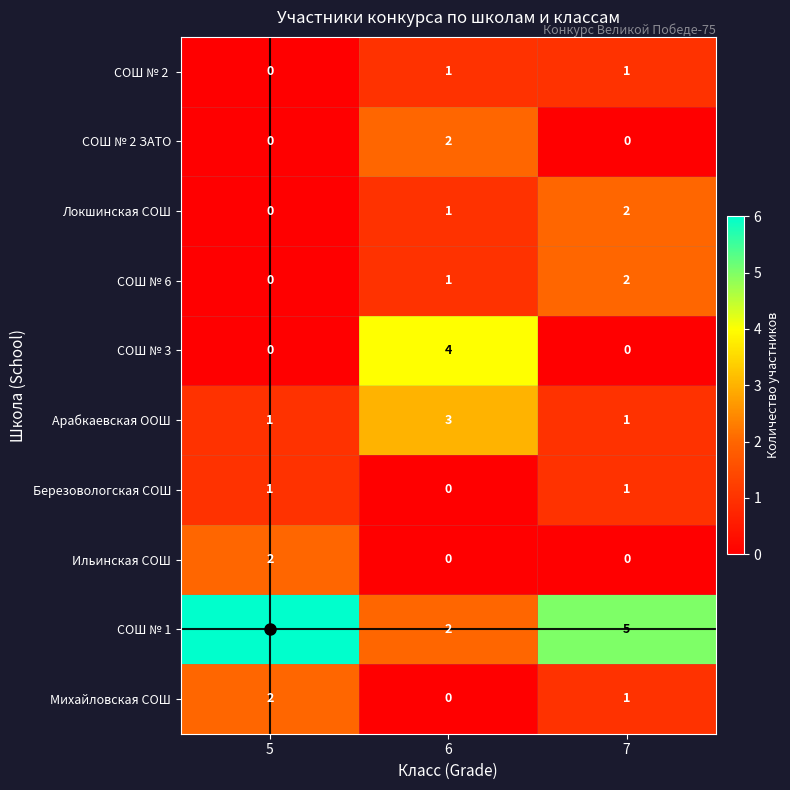

What is the difference between the highest and lowest values at 6?

4